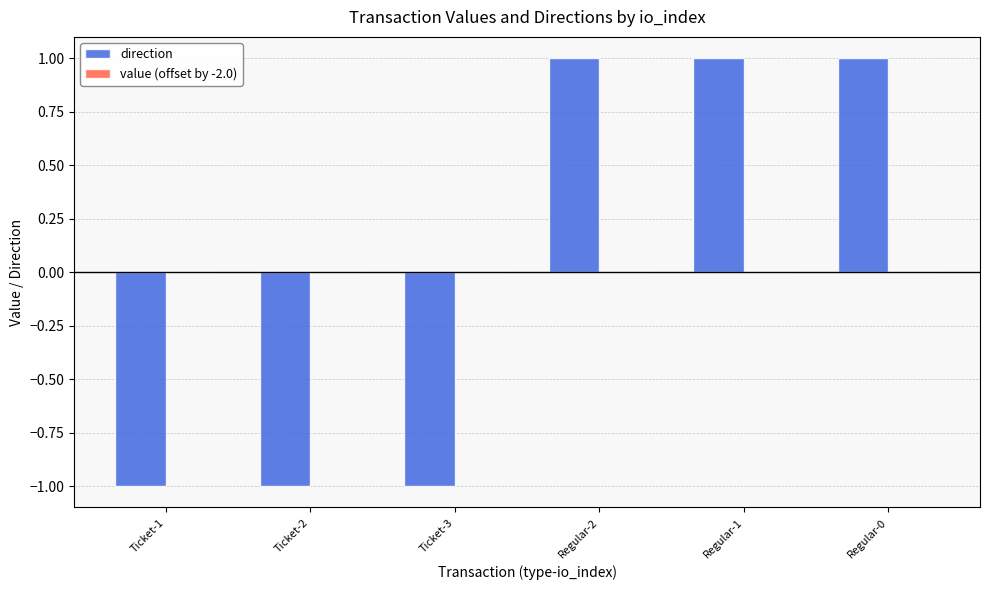

What is the total value across all series at Ticket-2?

-1.0